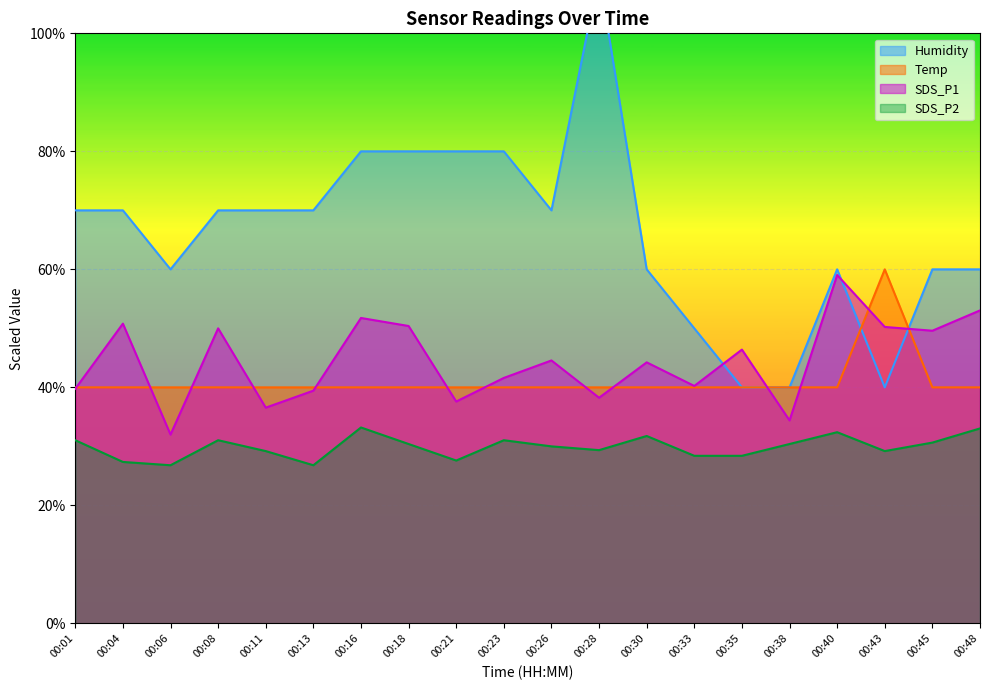

What are all the series names shown in the legend?

SDS_P1, SDS_P2, Temp, Humidity